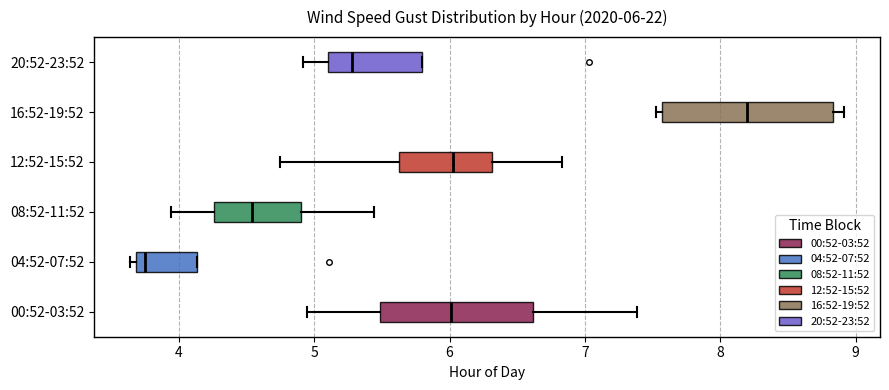

Which box has the furthest to the right median line?

16:52-19:52